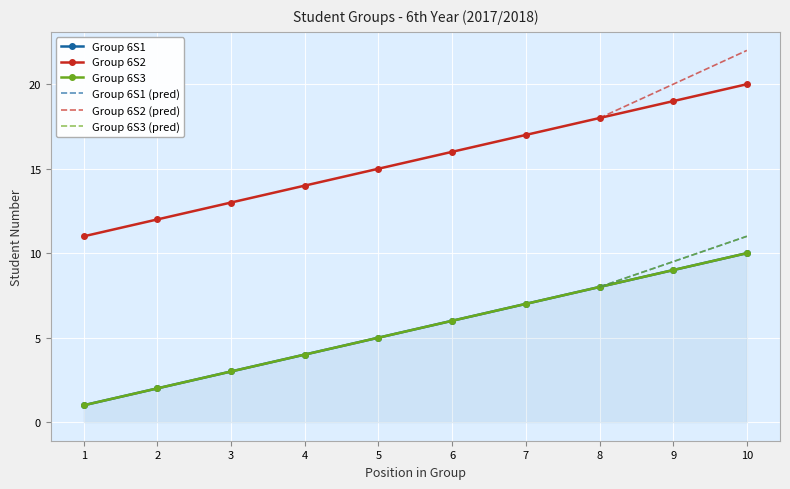

List the series in order of their peak value, lowest first.

Group 6S1, Group 6S3, Group 6S2